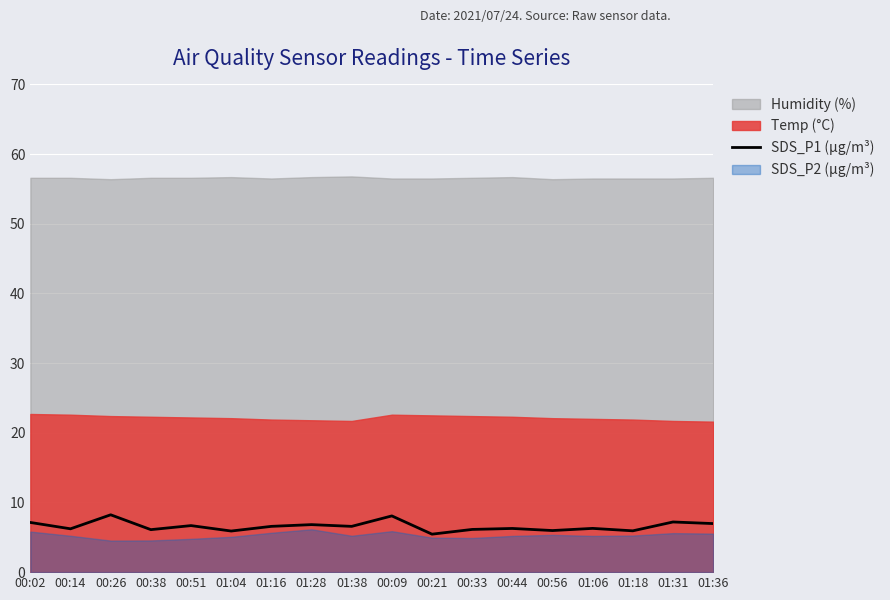

What position from the right is 01:31?

2